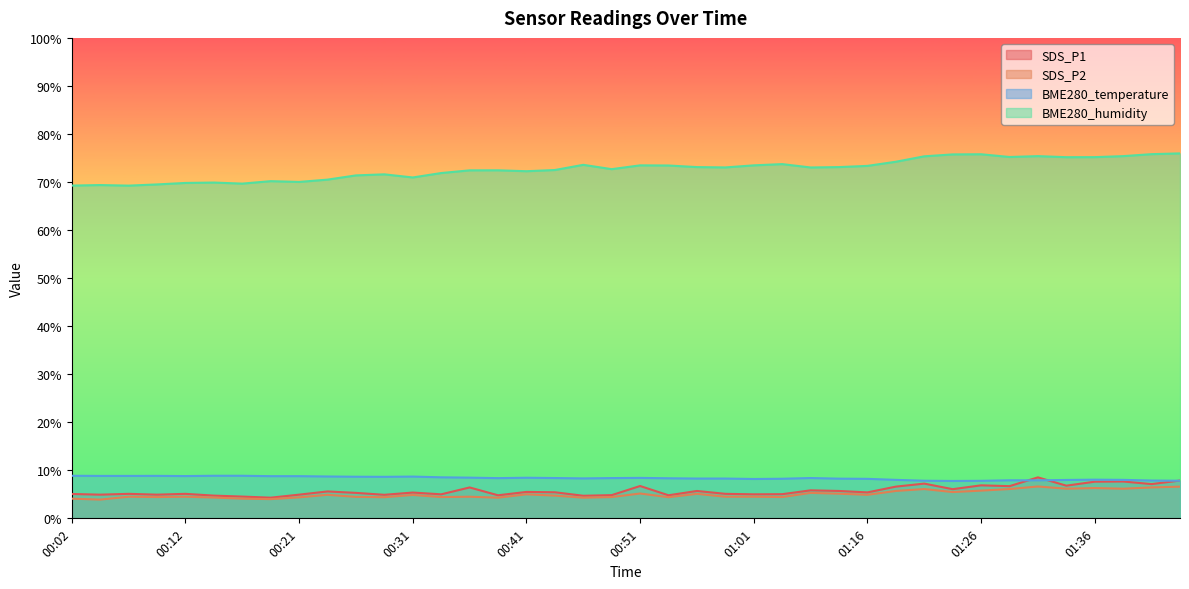

Where is the first local maximum for BME280_humidity?

00:04